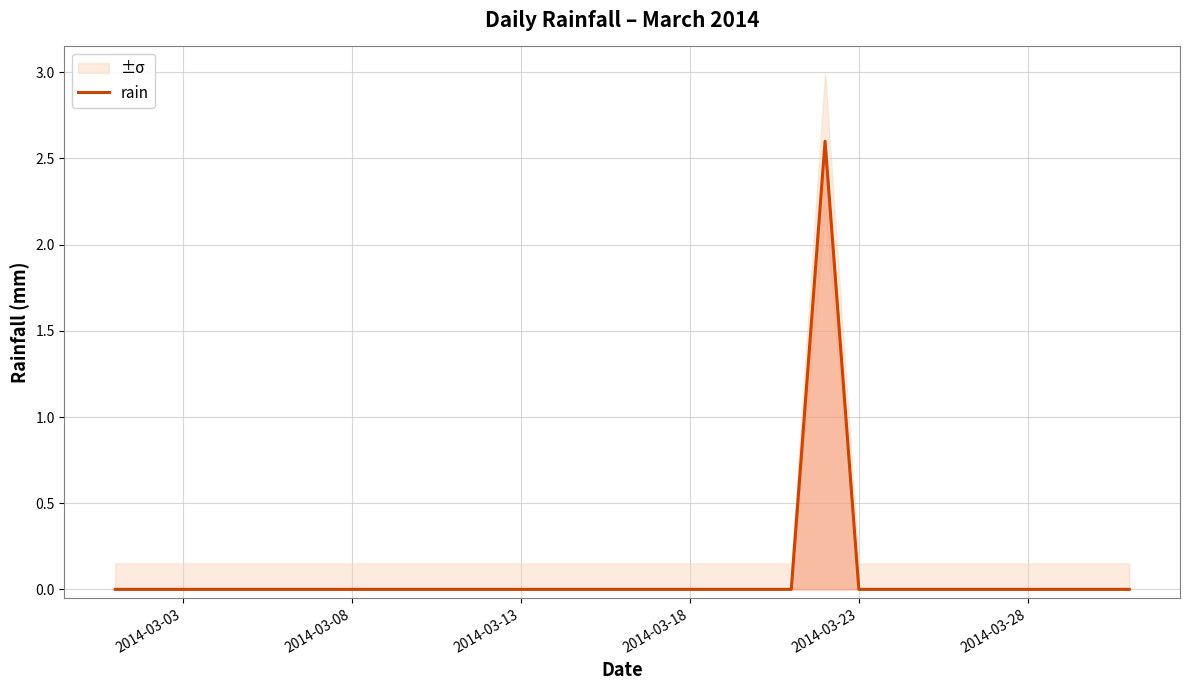

What is the maximum value for rain?

2.6